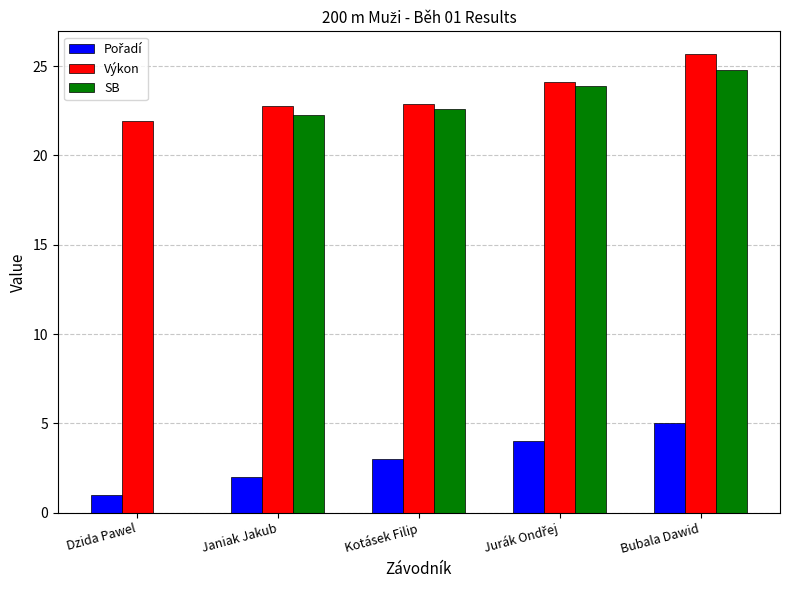

Is it true that Výkon equals 25.7 at Bubala Dawid?

True